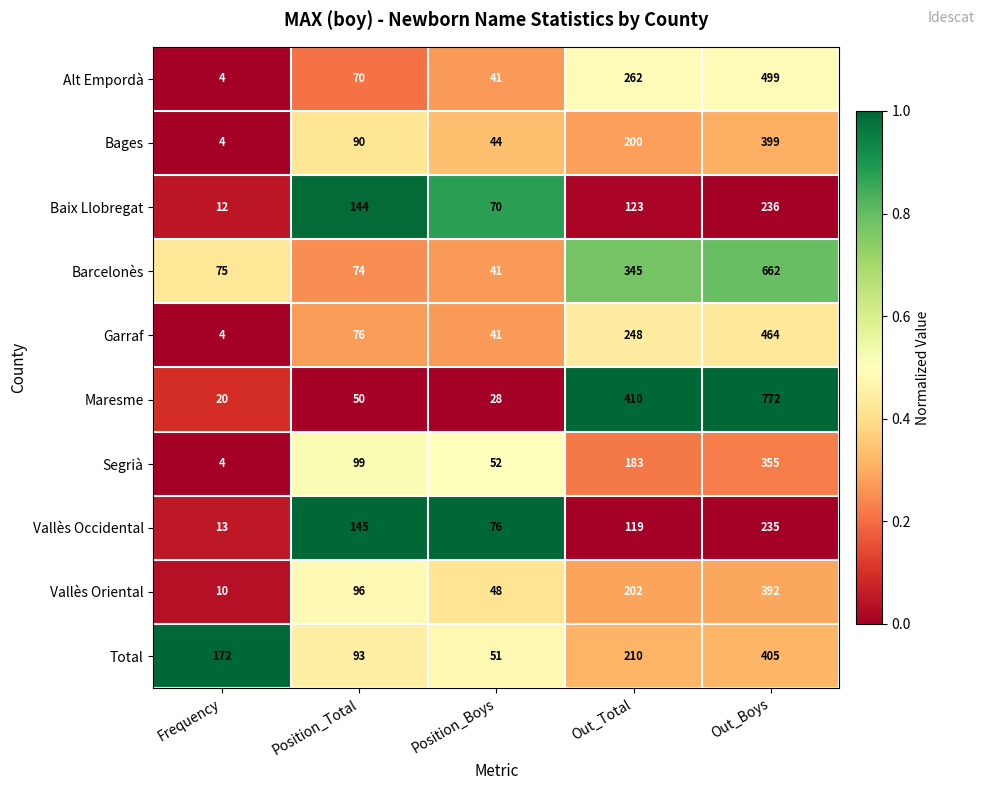

What is the spread (max minus min) of values at Position_Boys?

48